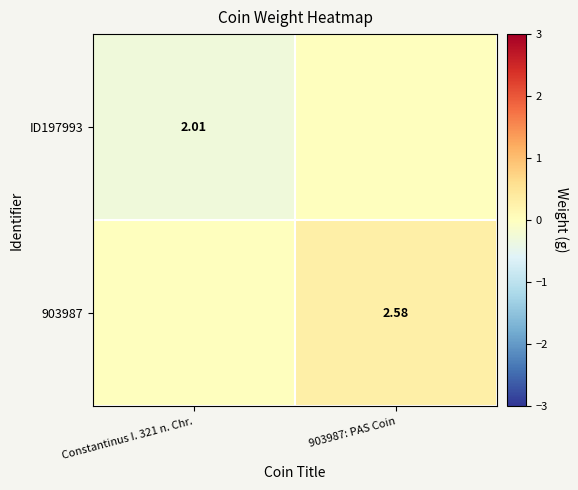

Is the value of ID197993 at Constantinus I. 321 n. Chr. greater than the value of 903987 at 903987: PAS Coin?

No